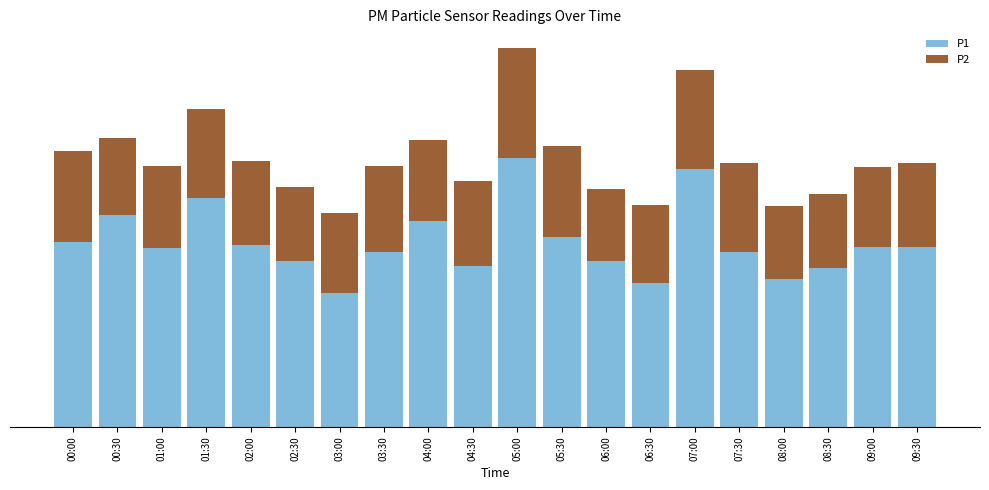

What is the label of the 10th bar from the right?

05:00